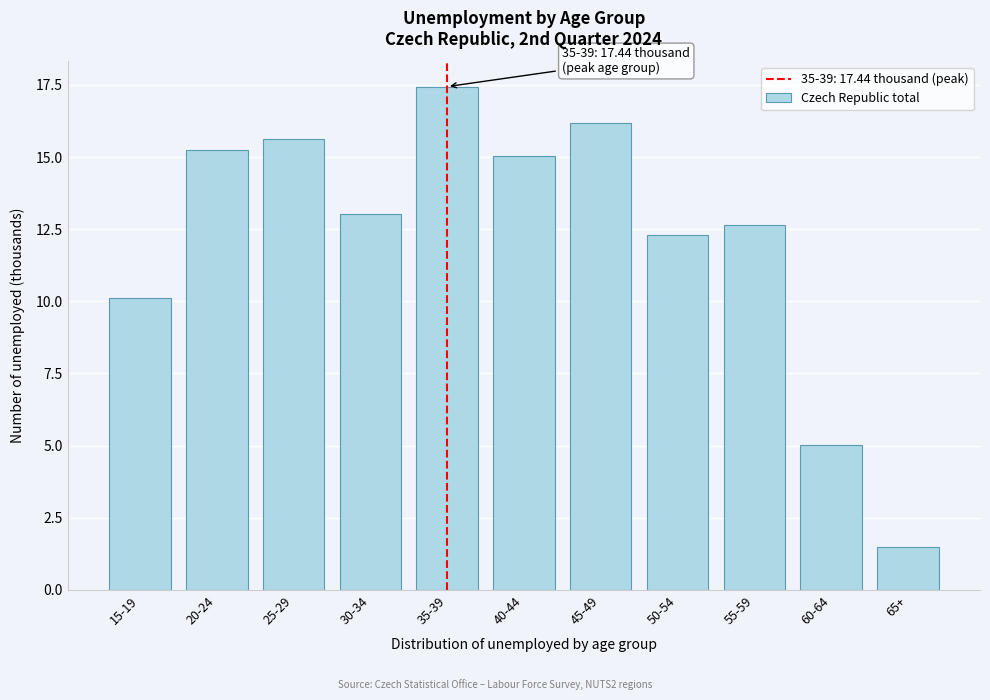

Reading left to right, what are all the values shown in this chart?

10.1	15.2	15.6	13.0	17.4	15.0	16.2	12.3	12.6	5.0	1.5